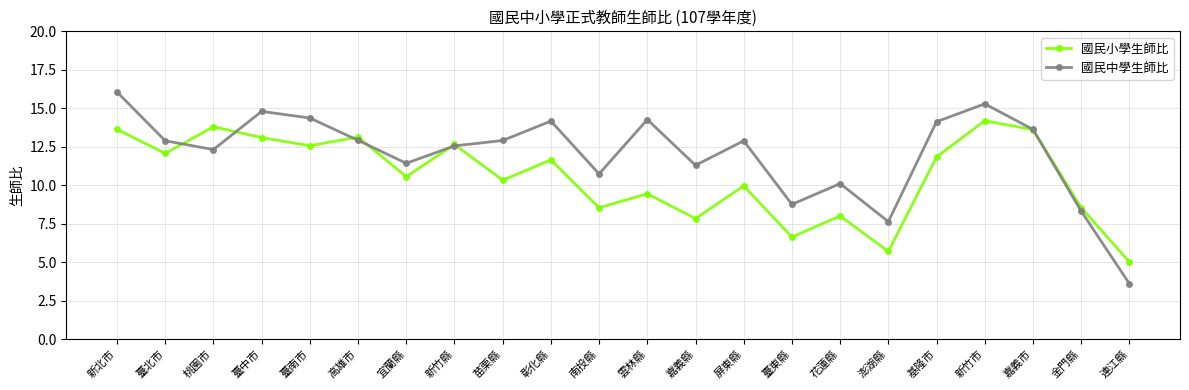

Count the number of data series in this chart.

2